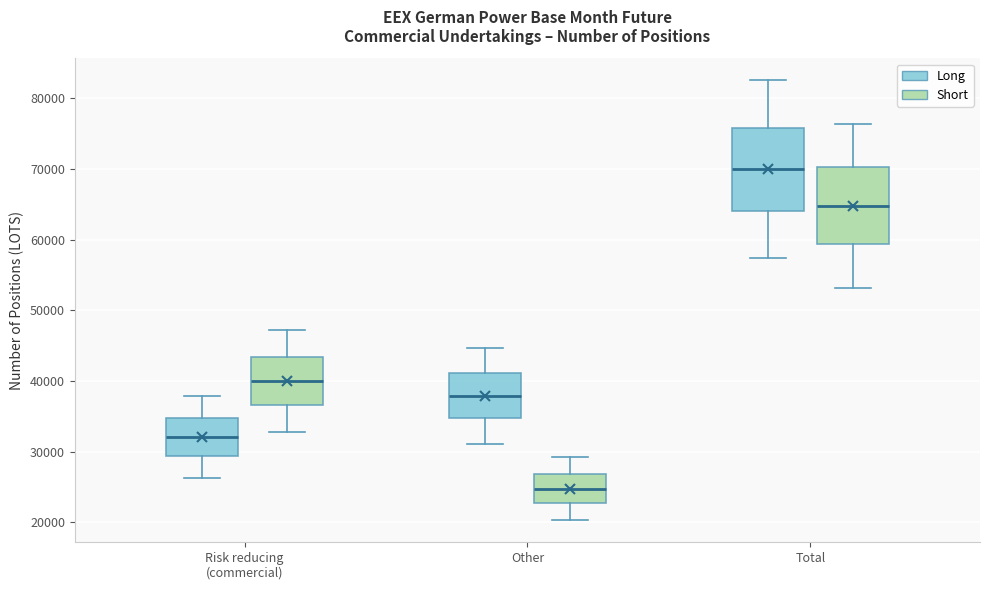

Reading left to right, read every box against the y-axis: the position of its median line, the range the box covers, and the ends of its whiskers. The values are not printed on the chart, so give them approximately, as read against the axis.

Risk reducing (commercial) (Long): median 32000, box 29000 to 35000, whiskers 26000 to 38000
Risk reducing (commercial) (Short): median 40000, box 37000 to 43000, whiskers 33000 to 47000
Other (Long): median 38000, box 35000 to 41000, whiskers 31000 to 45000
Other (Short): median 25000, box 23000 to 27000, whiskers 20000 to 29000
Total (Long): median 70000, box 64000 to 76000, whiskers 57000 to 83000
Total (Short): median 65000, box 59000 to 70000, whiskers 53000 to 76000